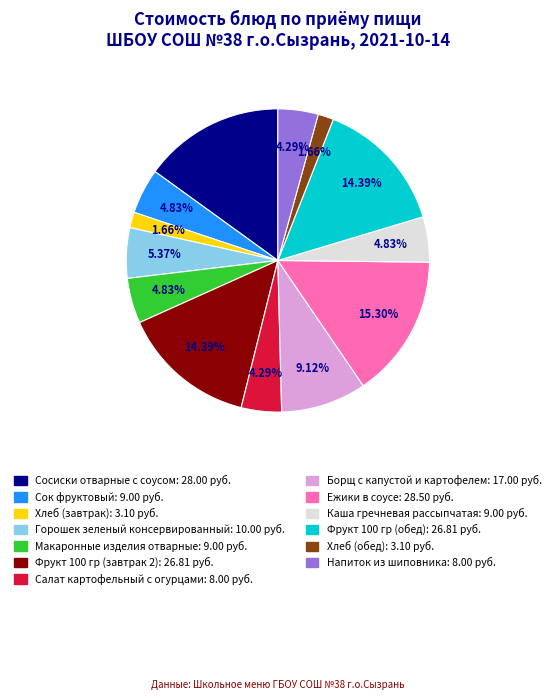

What percentage is NOT represented by Хлеб (завтрак)?

98.3%